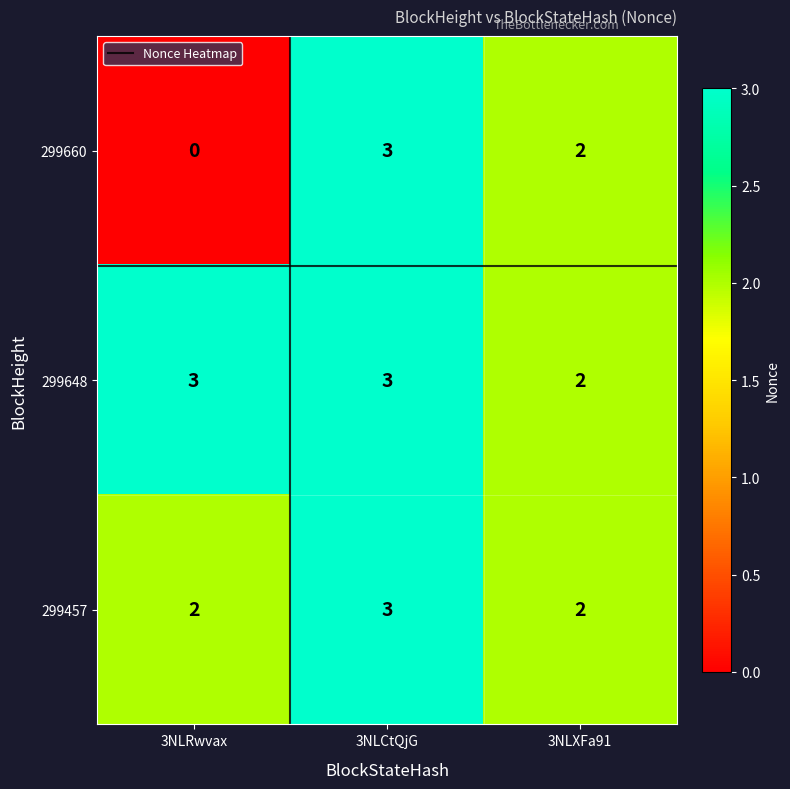

Which category has the lowest value in the 299660 series?

3NLRwvax